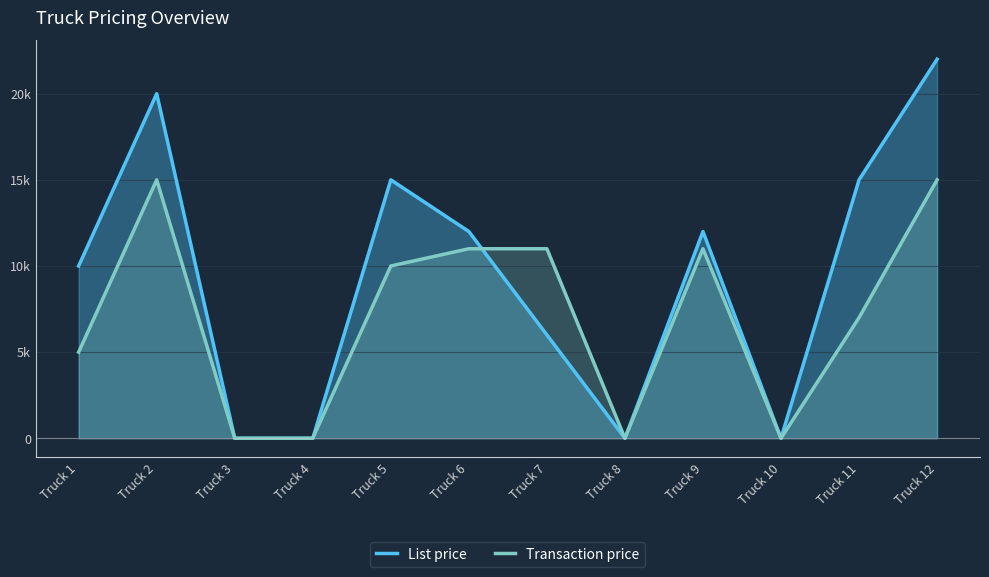

How many categories are shown in the chart?

12